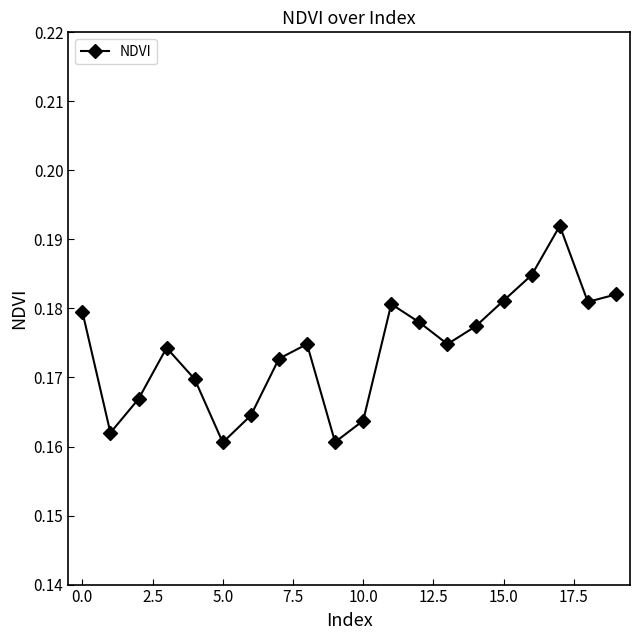

True or false: the data has more than 0 interior local peaks.

True